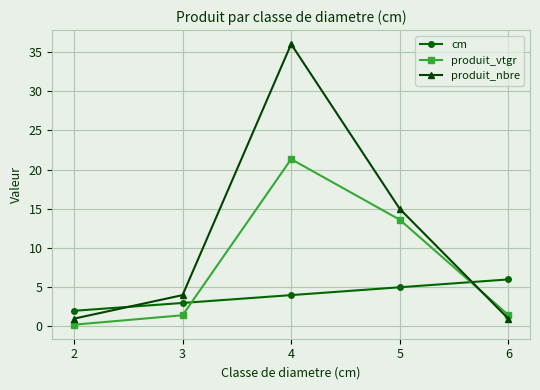

Which series has the largest total across all categories?

produit_nbre